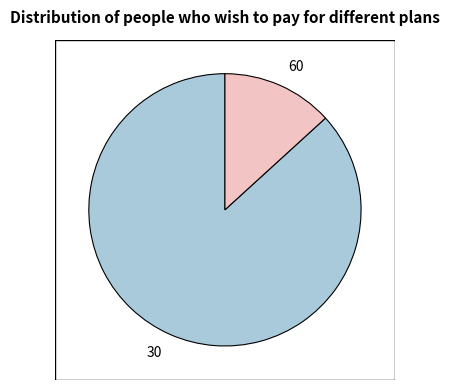

Which has a higher value, 30 or 60?

30